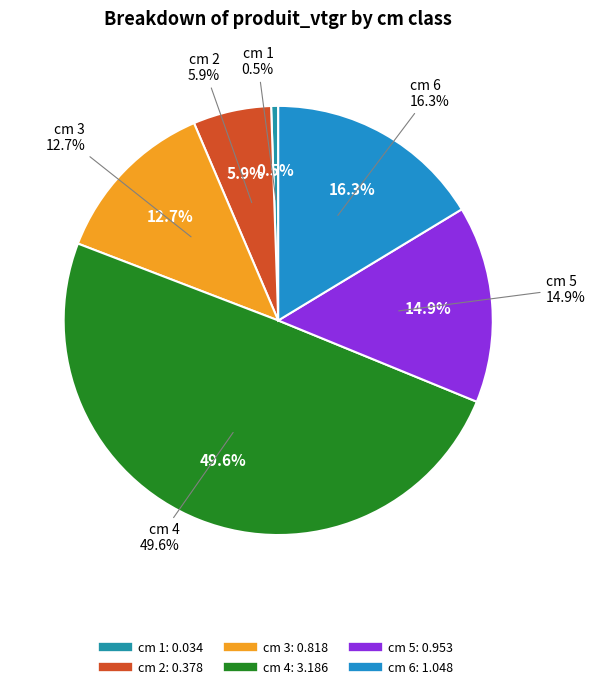

Which category has the biggest portion of the pie?

4